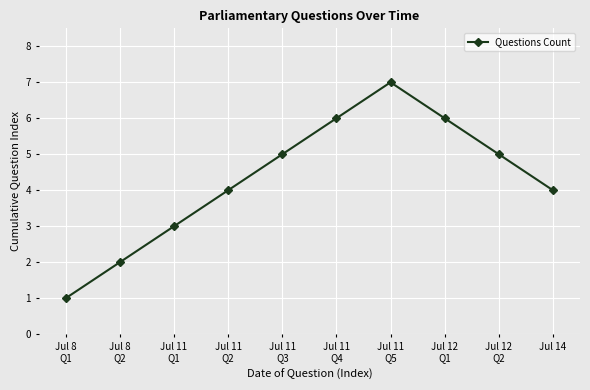

Is it true that the value at Jul 11
Q3 is 5?

True